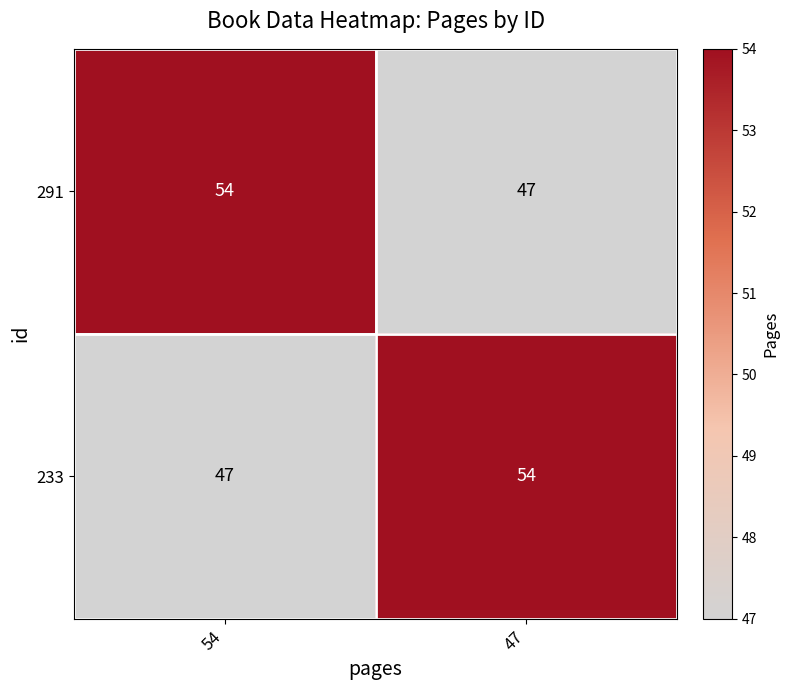

Reading right to left, extract all data points from this chart.

291: 47	54
233: 54	47